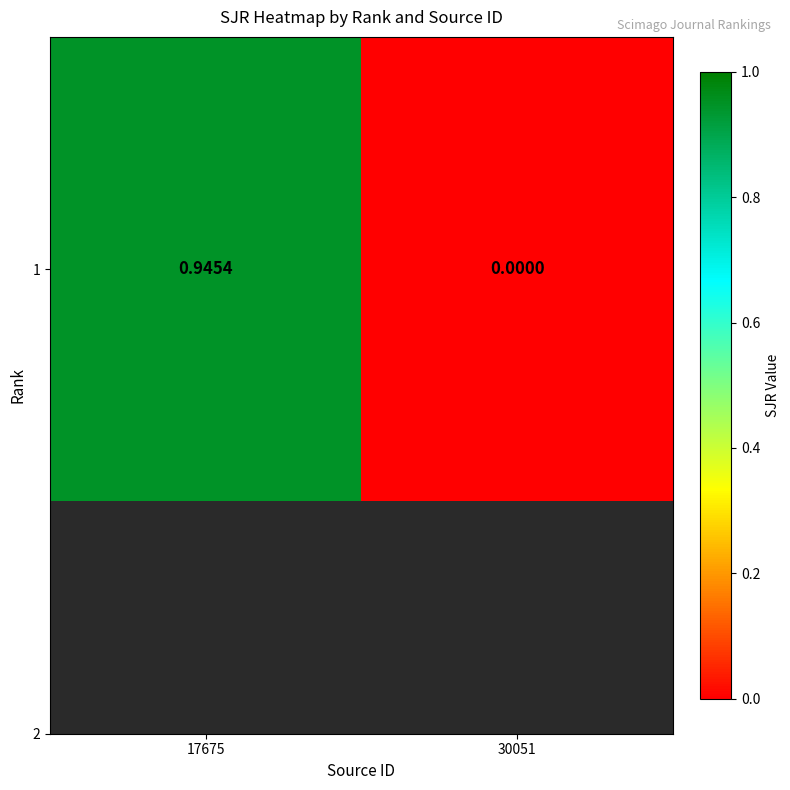

Is it true that the value at 30051 is 0.0?

True